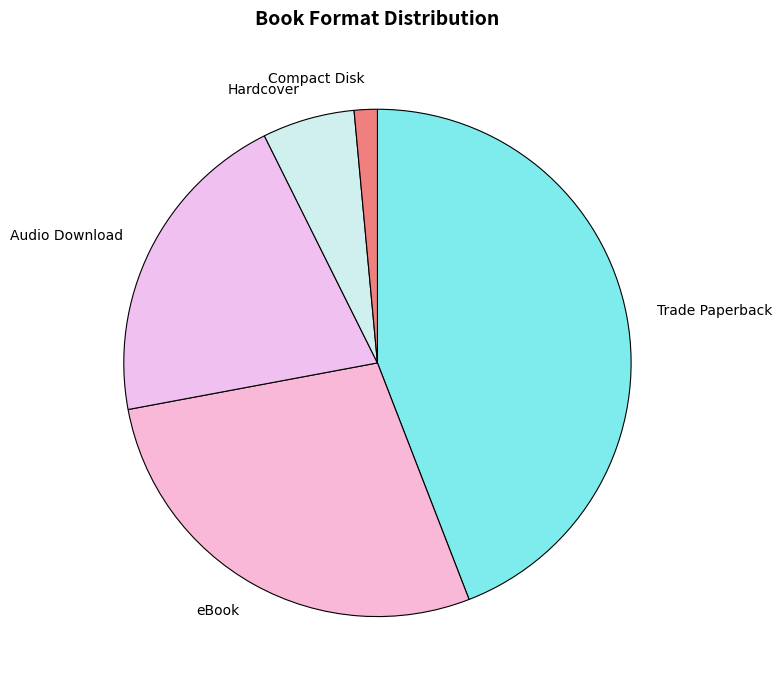

Which category has the biggest portion of the pie?

Trade Paperback